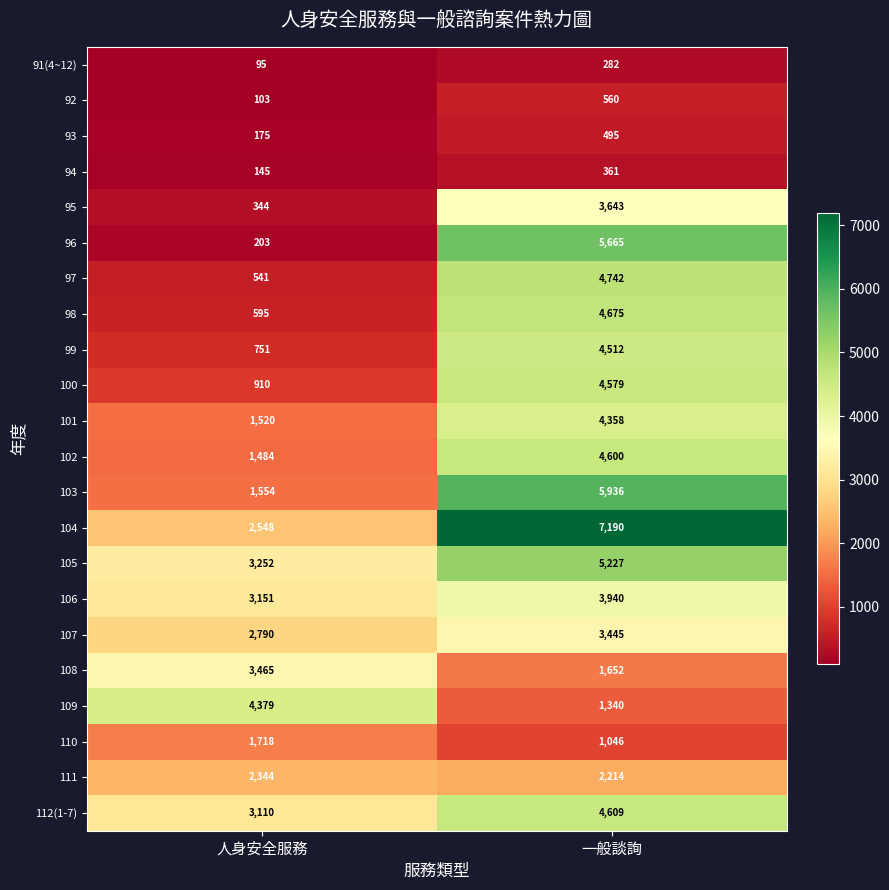

Where is 112(1-7) nearest to the value 3859?

人身安全服務